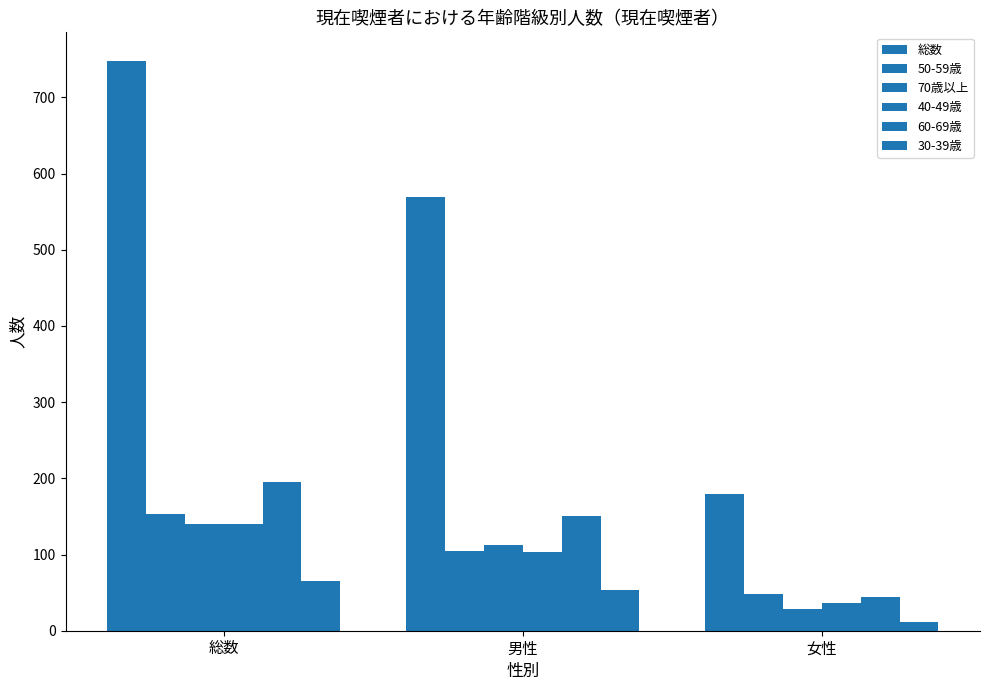

Reading left to right, list all the values displayed in this chart.

総数: 748	569	179
50-59歳: 153	105	48
70歳以上: 140	112	28
40-49歳: 140	103	37
60-69歳: 195	151	44
30-39歳: 65	54	11